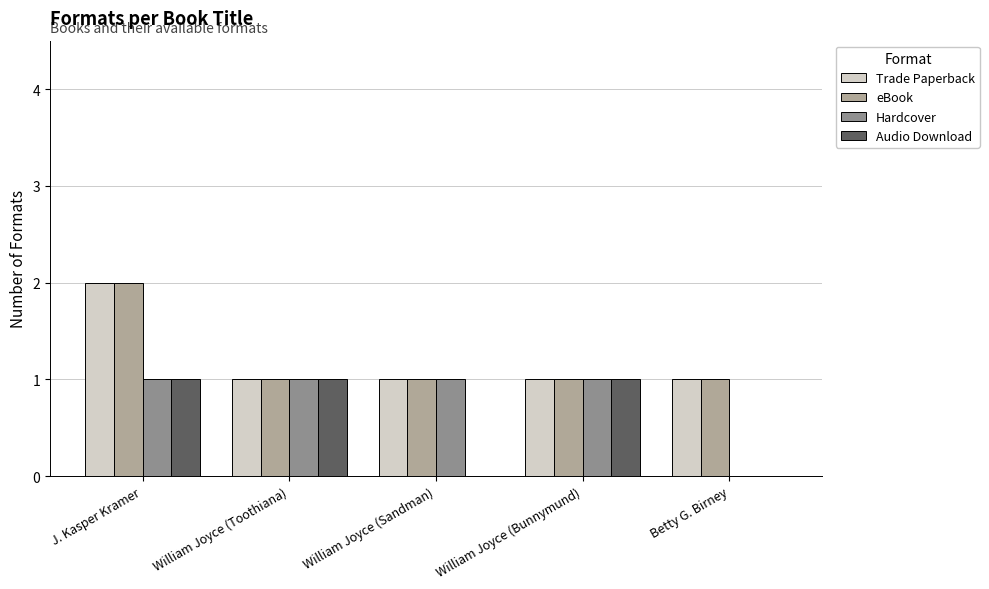

Reading left to right, what are all the values shown in this chart?

Trade Paperback: J. Kasper Kramer=2	William Joyce (Toothiana)=1	William Joyce (Sandman)=1	William Joyce (Bunnymund)=1	Betty G. Birney=1
eBook: J. Kasper Kramer=2	William Joyce (Toothiana)=1	William Joyce (Sandman)=1	William Joyce (Bunnymund)=1	Betty G. Birney=1
Hardcover: J. Kasper Kramer=1	William Joyce (Toothiana)=1	William Joyce (Sandman)=1	William Joyce (Bunnymund)=1	Betty G. Birney=0
Audio Download: J. Kasper Kramer=1	William Joyce (Toothiana)=1	William Joyce (Sandman)=0	William Joyce (Bunnymund)=1	Betty G. Birney=0